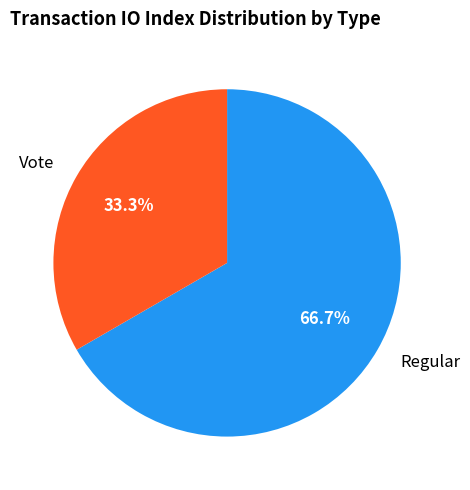

How many slices are in this pie chart?

2